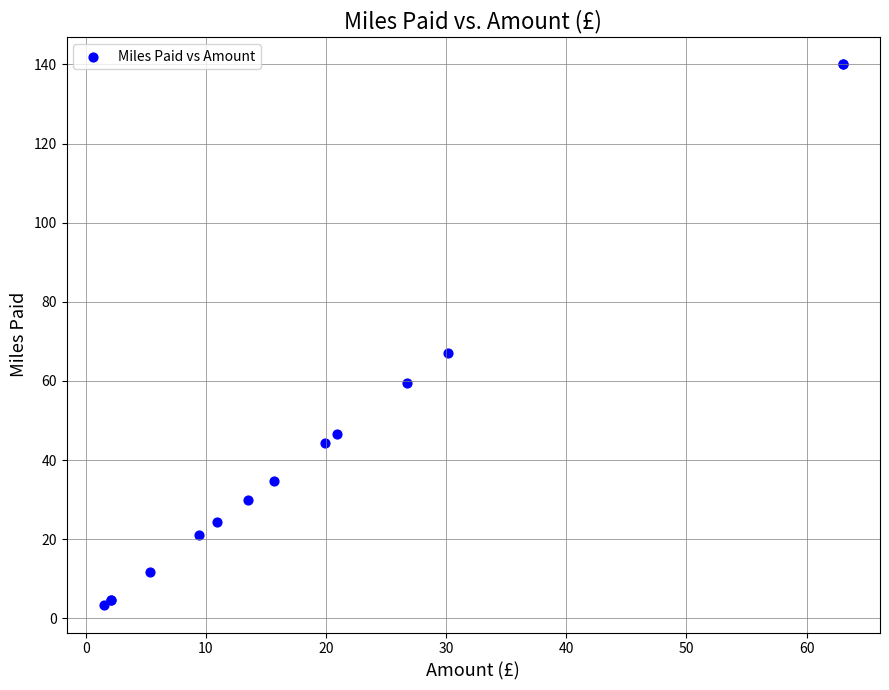

What Y value in the scatter plot is closest to 71?

67.1